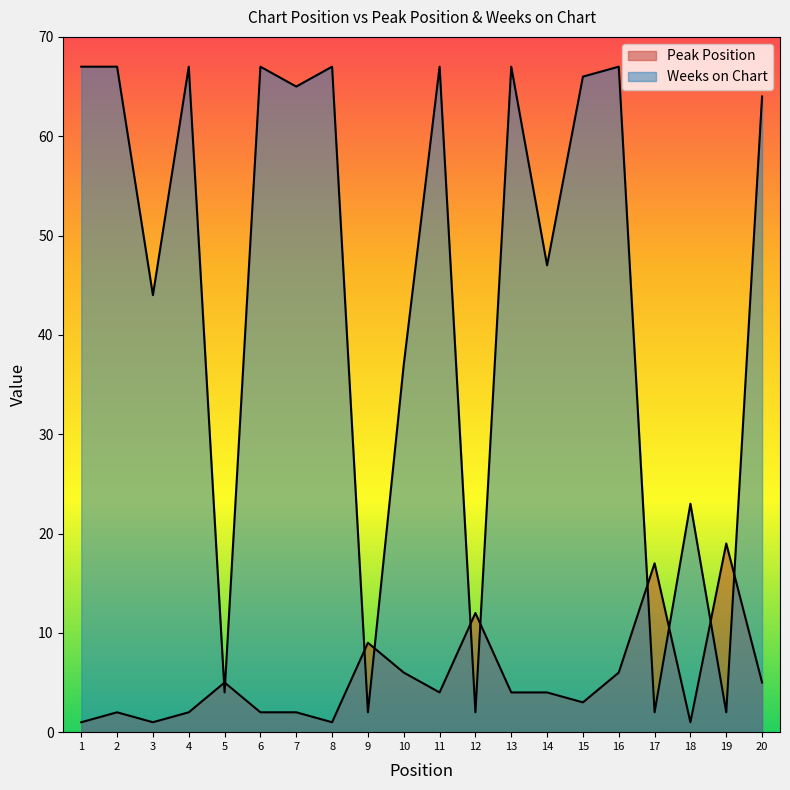

The Peak Position series shows 2 at 7. True or false?

True